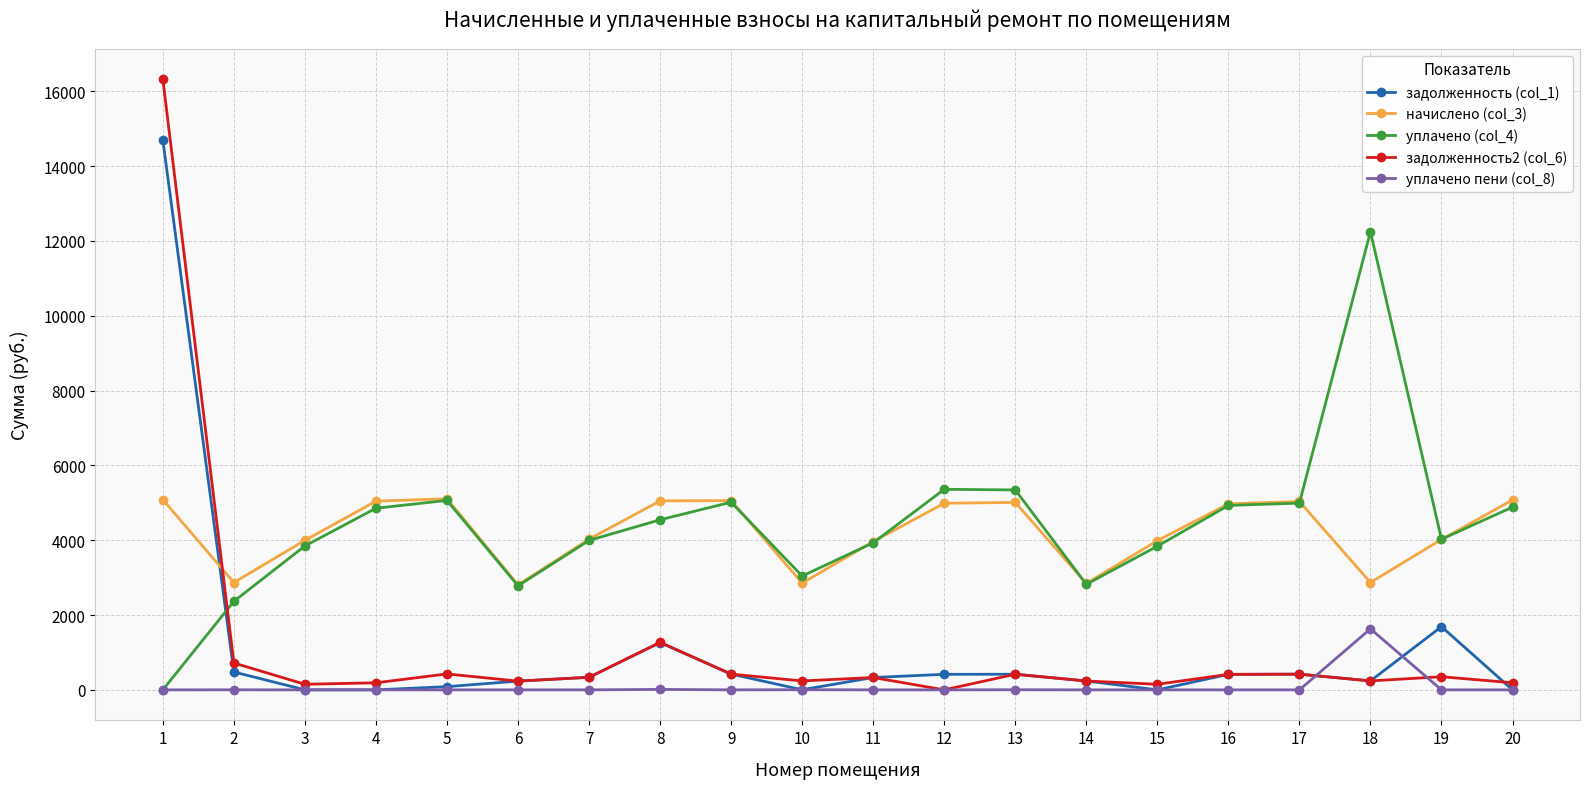

The value of уплачено (col_4) at 8 is 4545.9. True or false?

True